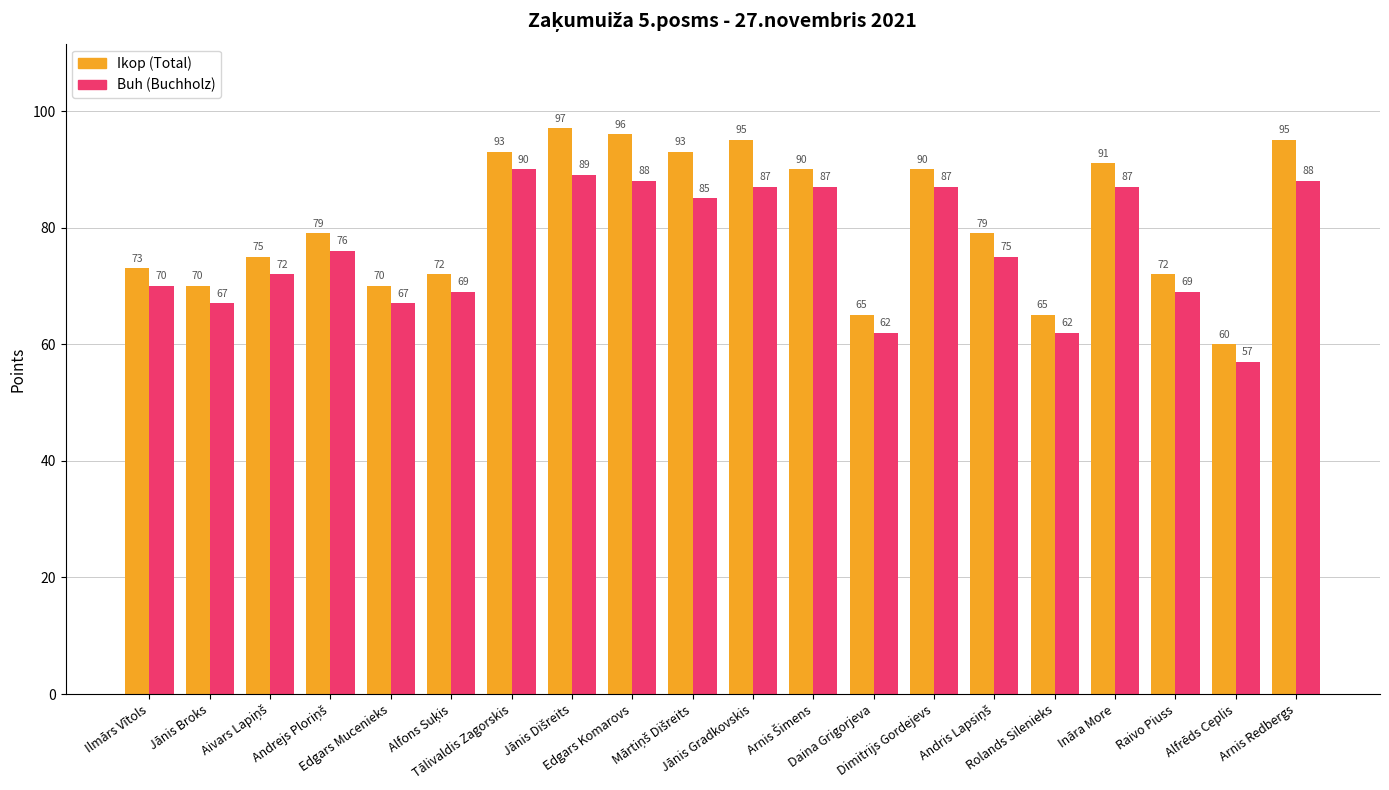

Reading left to right, what are all the values shown in this chart?

Ikop: 73	70	75	79	70	72	93	97	96	93	95	90	65	90	79	65	91	72	60	95
Buh: 70	67	72	76	67	69	90	89	88	85	87	87	62	87	75	62	87	69	57	88